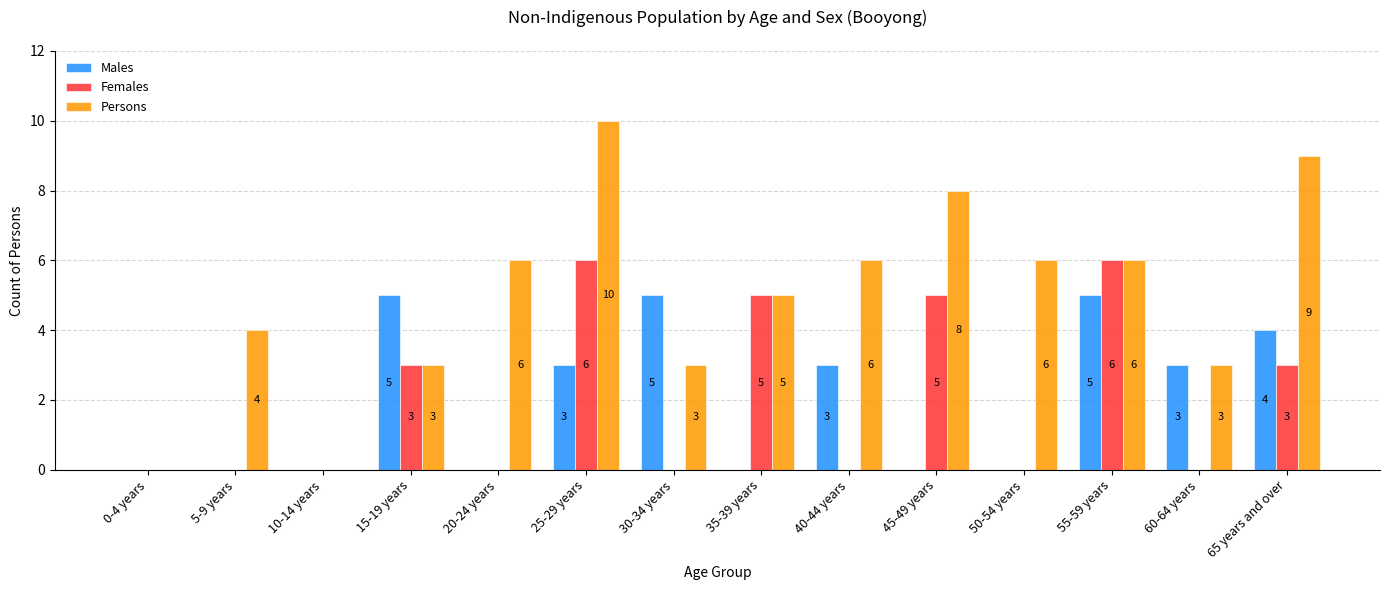

Does the chart contain stacked bars?

No